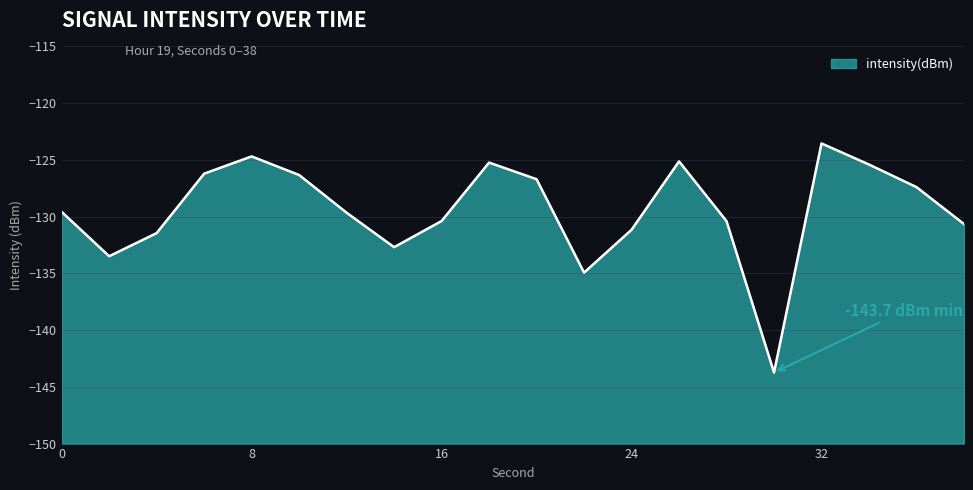

Which has a higher value, 22 or 18?

18